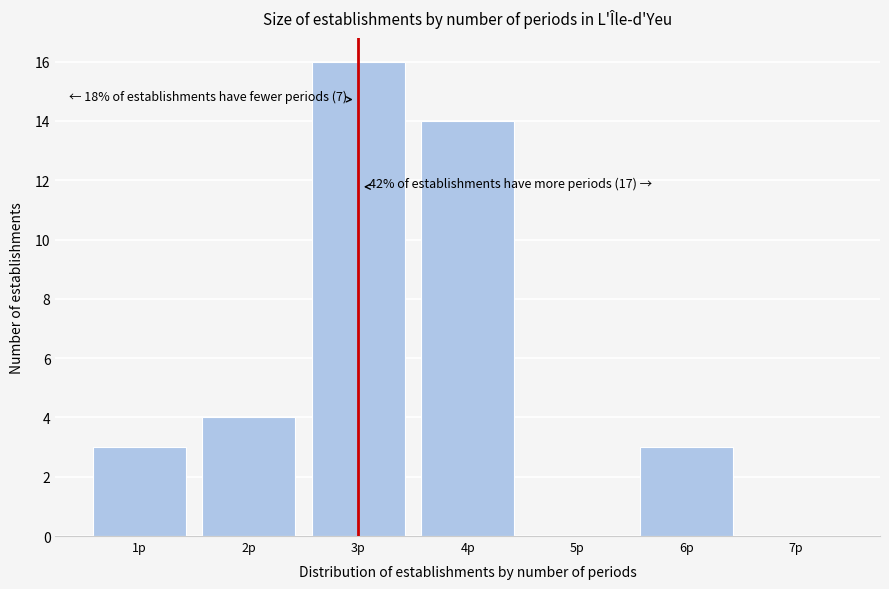

Which range on the x-axis has the tallest bar?

2.5 to 3.5